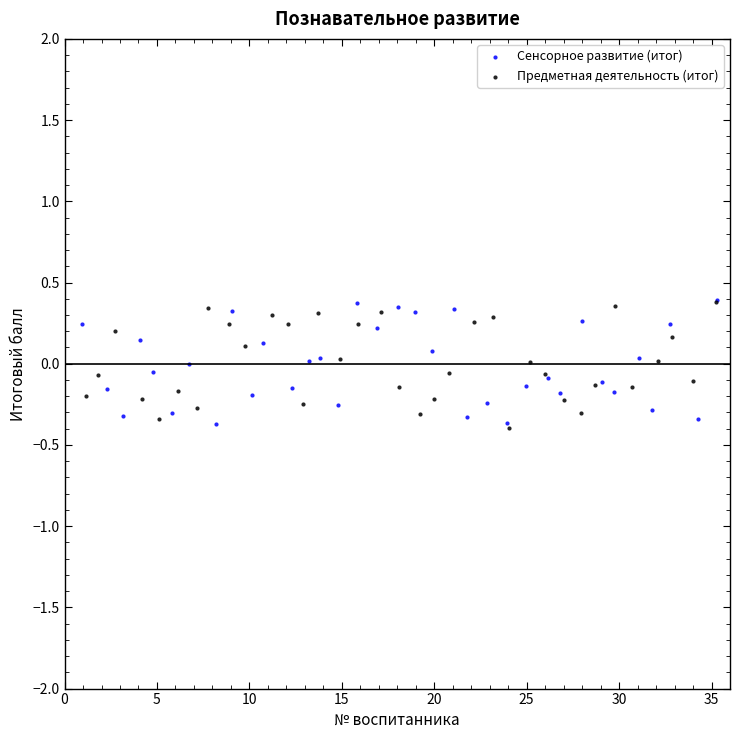

What are all the series names shown in the legend?

Сенсорное развитие (итог), Предметная деятельность (итог)